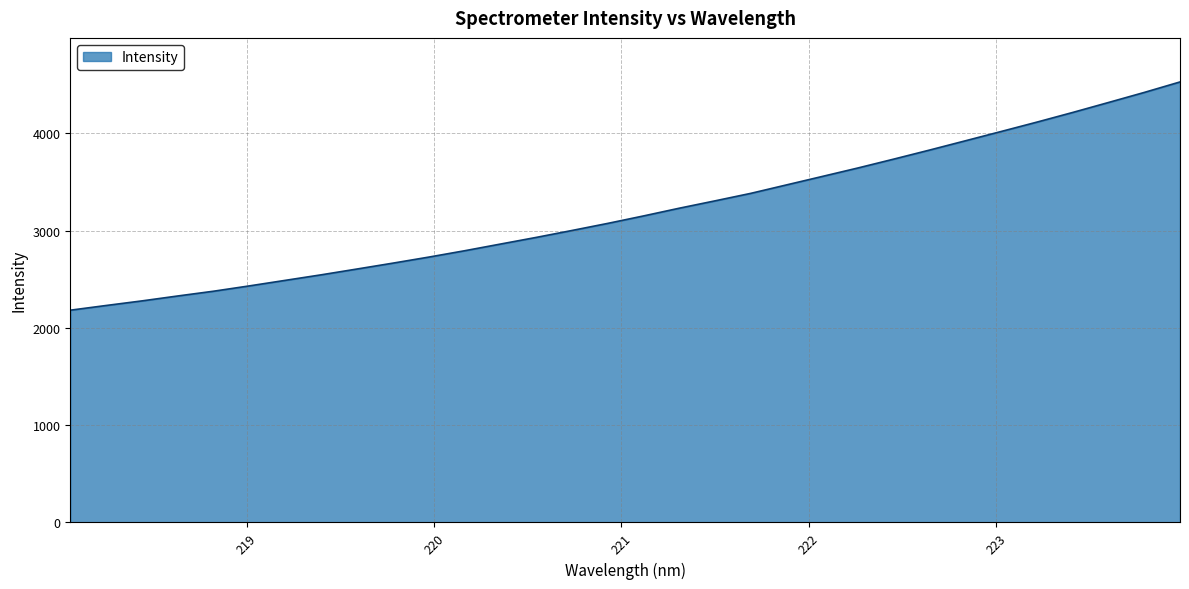

True or false: there are more than 2 points higher than both neighbors.

False